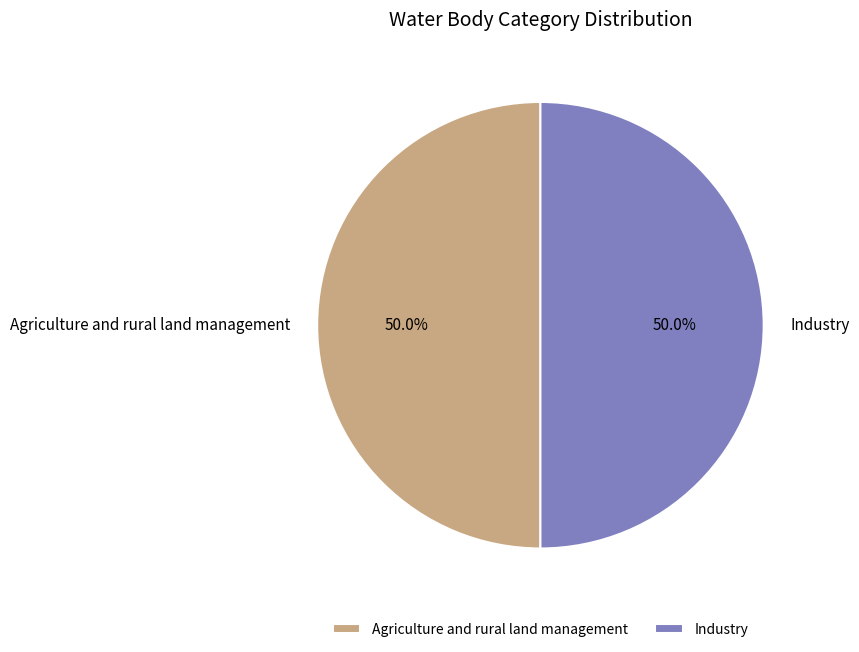

What is the ratio of the value at Industry to the value at Agriculture and rural land management?

1.0